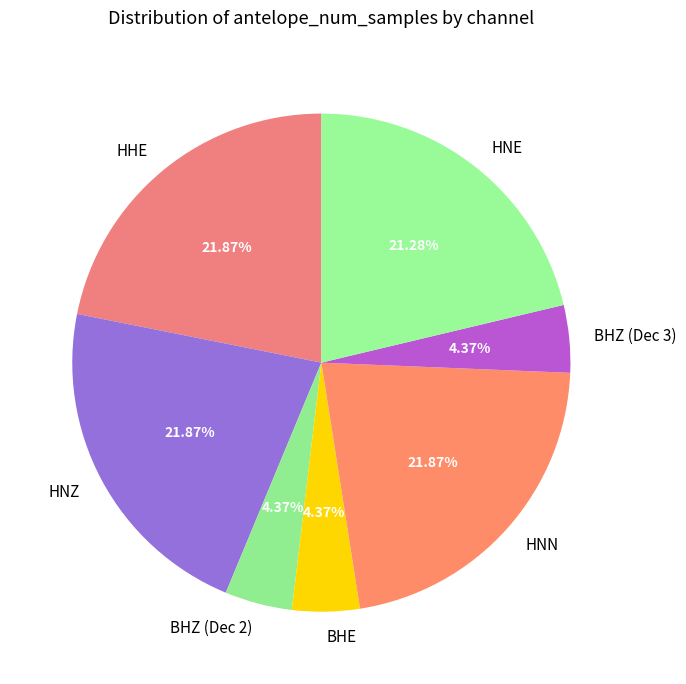

Combined, do BHE and BHZ (Dec 2) account for over 50%?

No